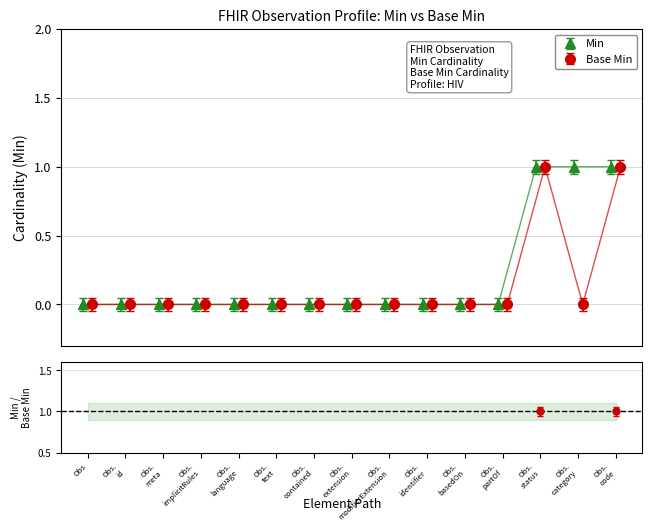

Rank the series by their average value, from lowest to highest.

Base Min, Min